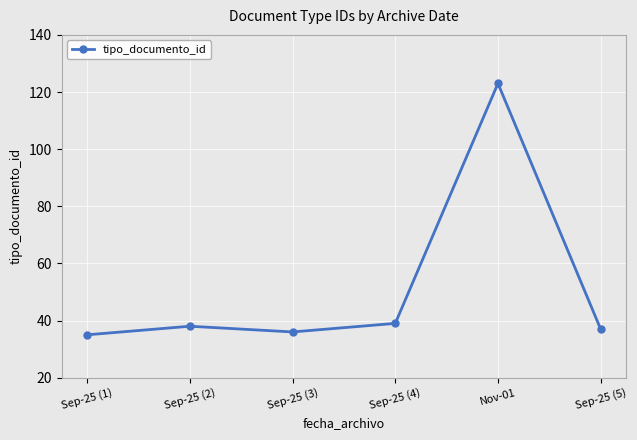

Reading right to left, list all the values displayed in this chart.

Sep-25 (5)=37	Nov-01=123	Sep-25 (4)=39	Sep-25 (3)=36	Sep-25 (2)=38	Sep-25 (1)=35